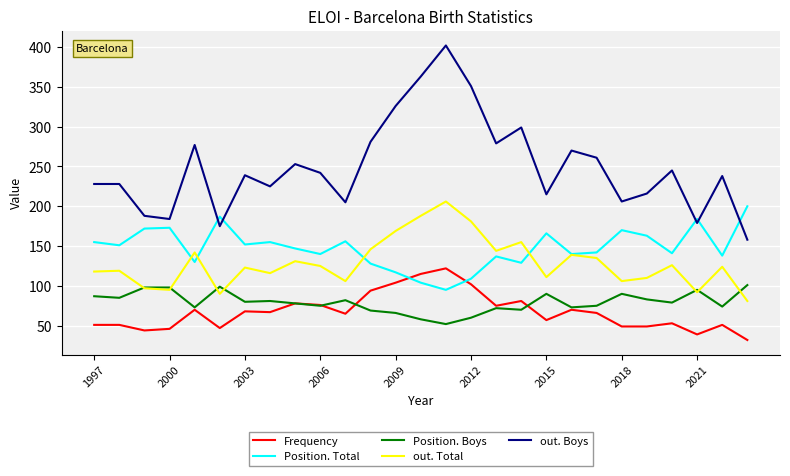

True or false: Position. Boys and out. Boys intersect in this chart.

False